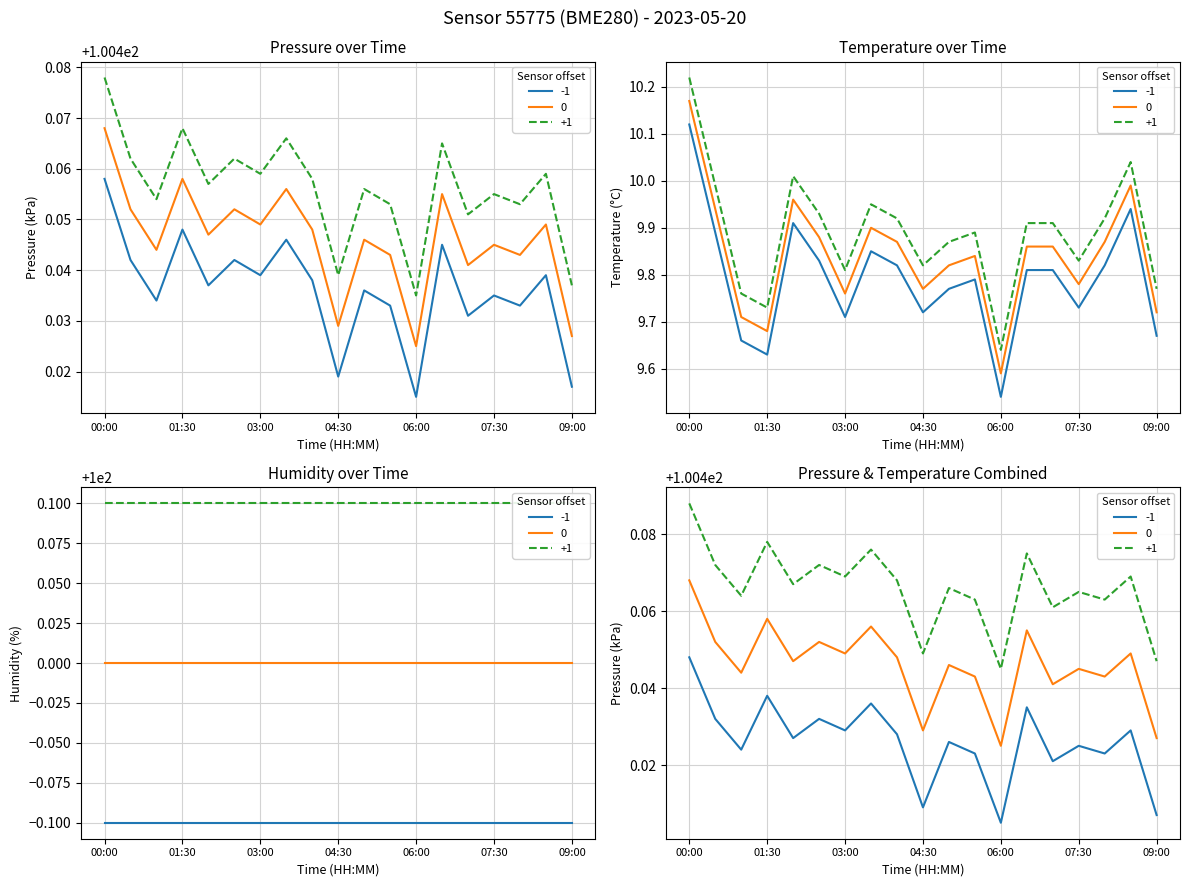

In pressure, how many points are higher than both neighbors (excluding endpoints)?

7